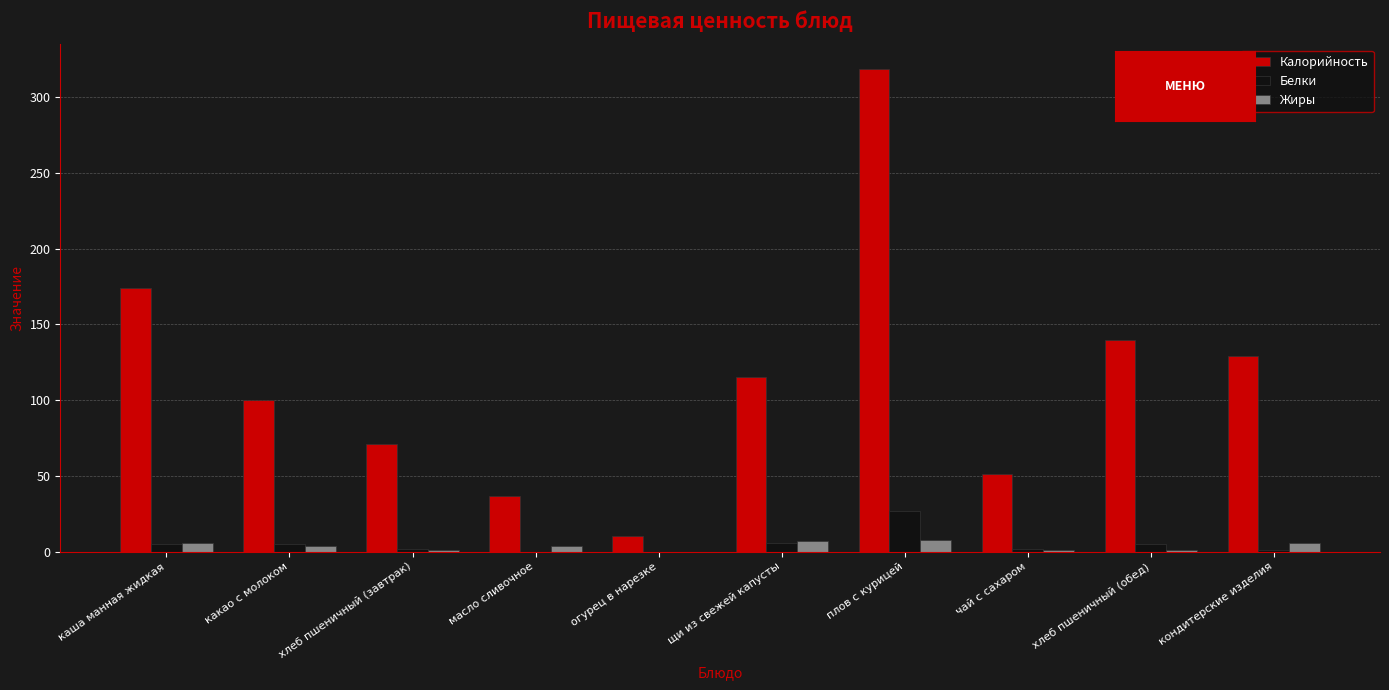

What is the sum of all Белки values?

53